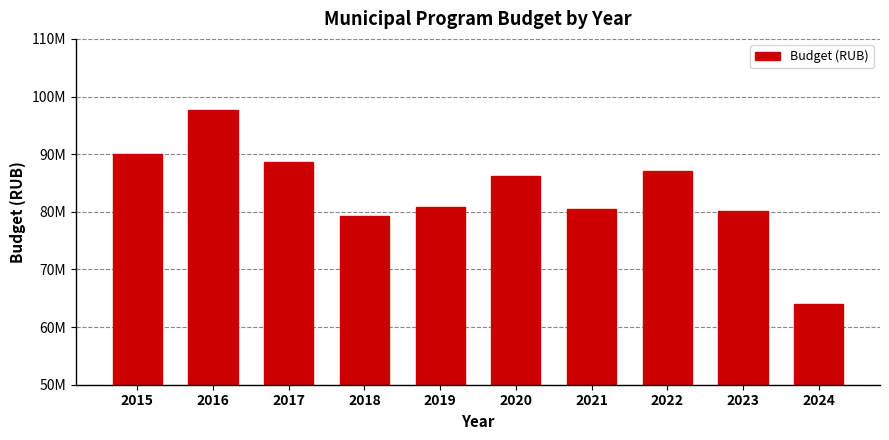

Between 2017 and 2022, which is larger?

2017